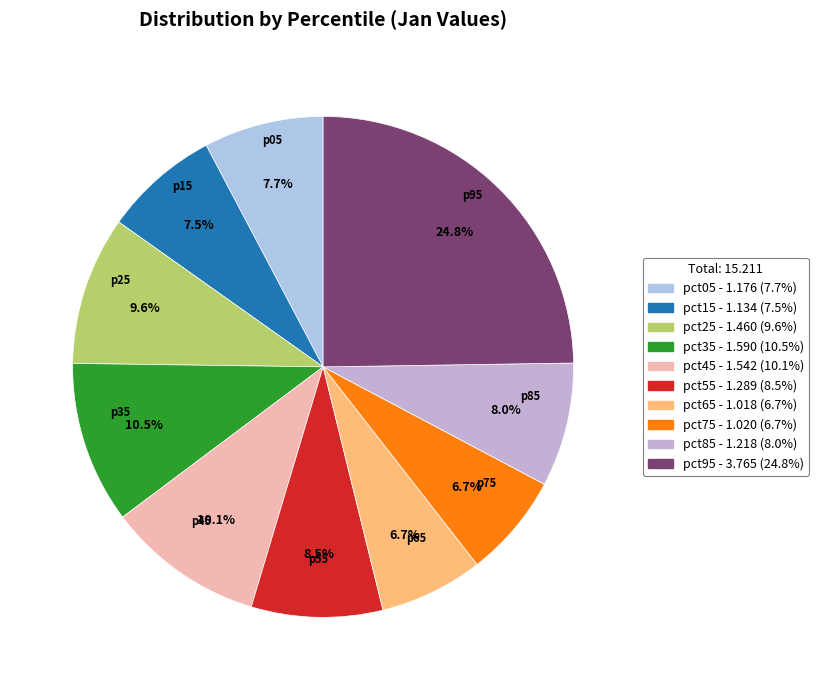

What percentage is the pct55 slice, to the nearest percent?

8%